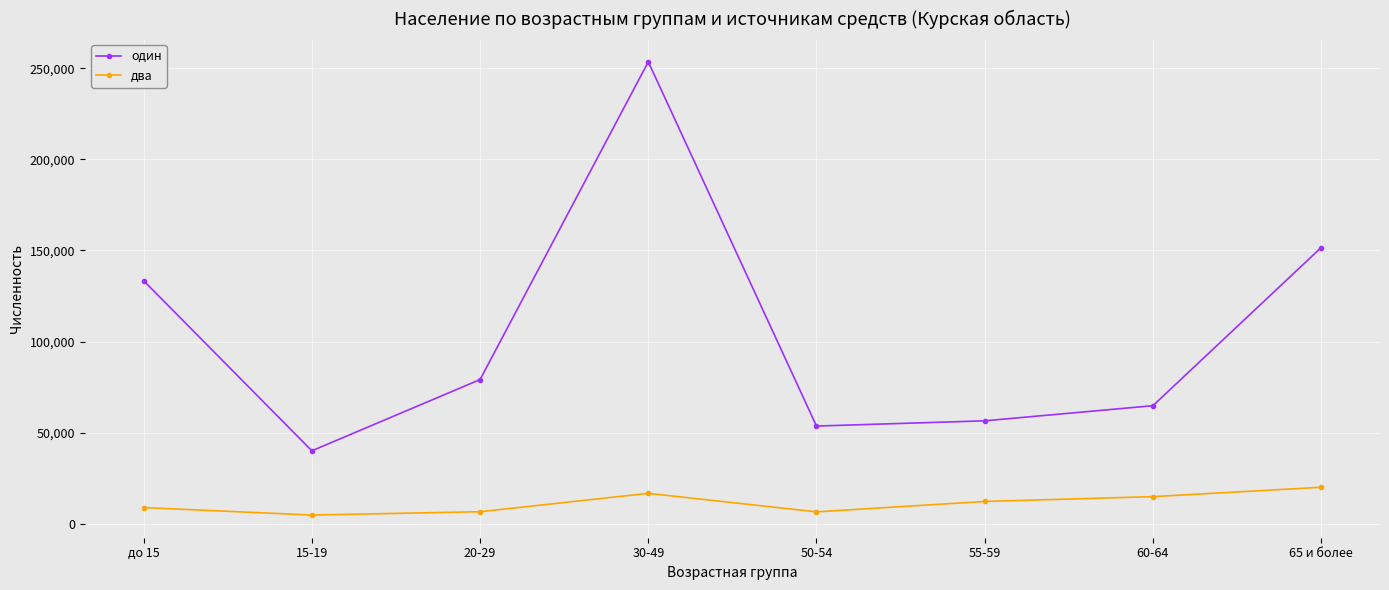

List the series in order of their peak value, lowest first.

два, один